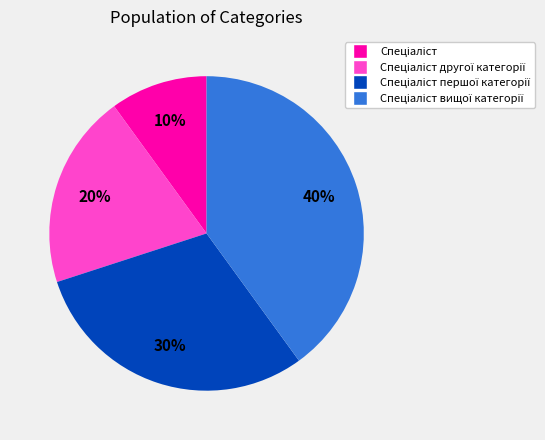

Does any single category account for the majority?

No